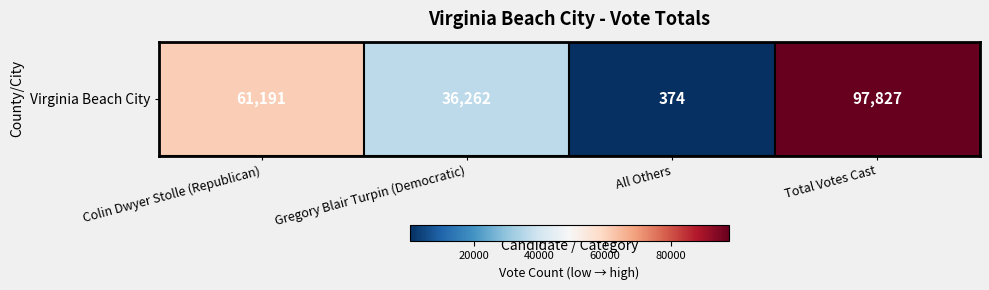

What is the change in value from Colin Dwyer Stolle (Republican) to Gregory Blair Turpin (Democratic)?

-24929